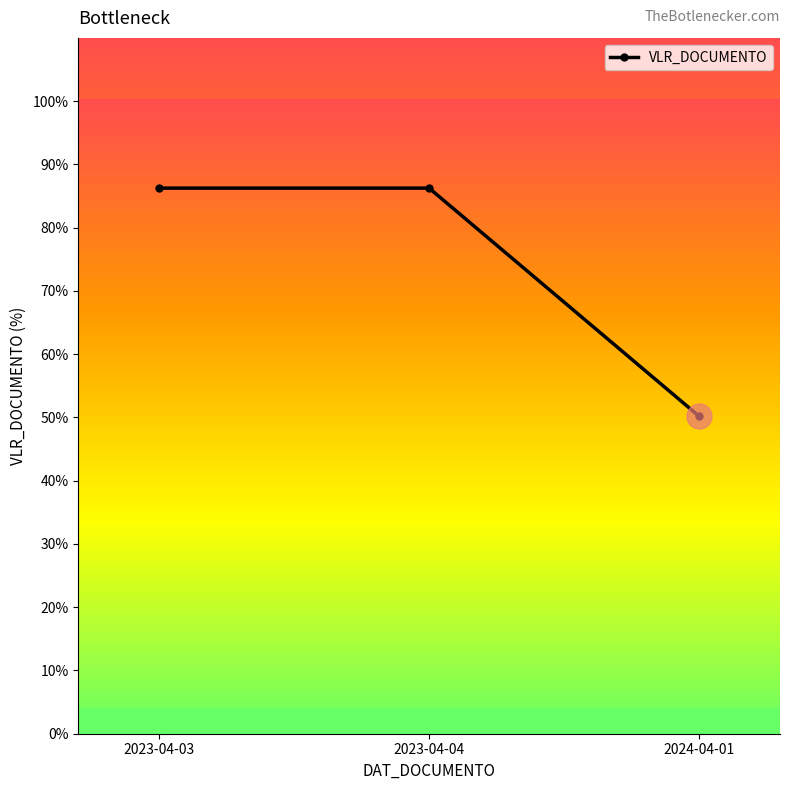

Which has a higher value, 2023-04-03 or 2024-04-01?

2023-04-03